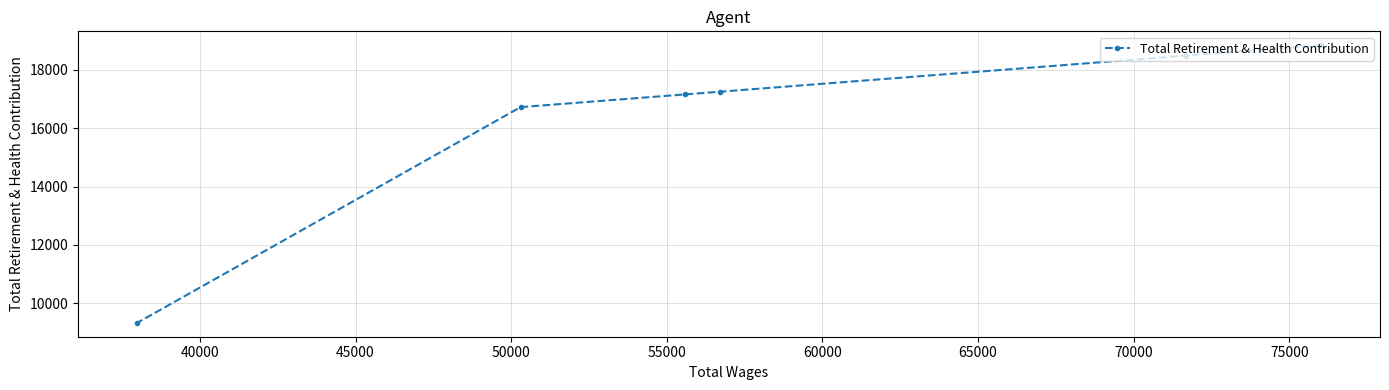

What is the sum of all values?

97790